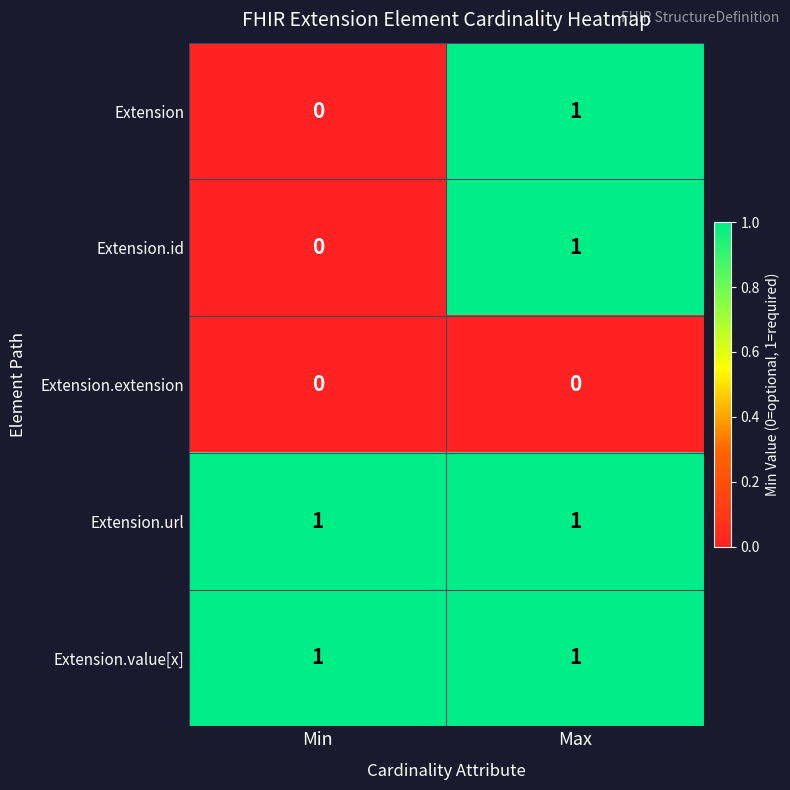

At which category is the sum across all series the highest?

Max